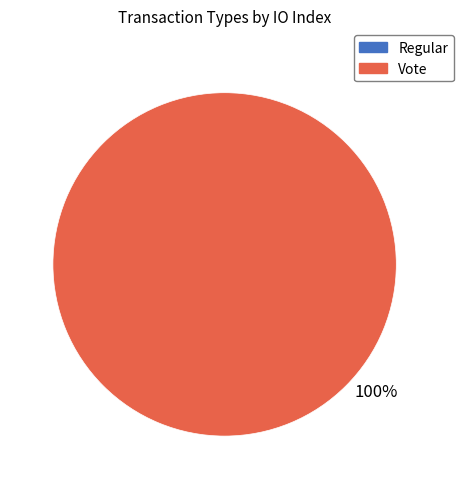

To the nearest percent, what is the combined percentage of Regular and Vote?

100%